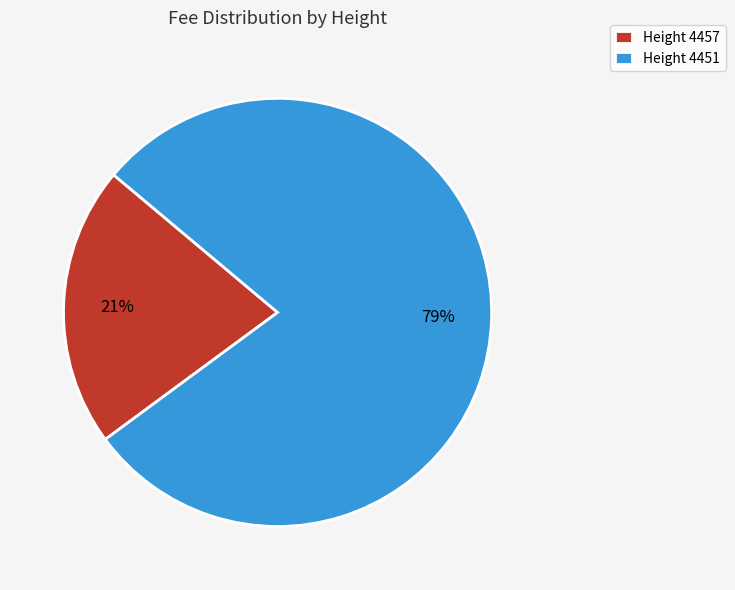

Which category accounts for the majority?

Height 4451